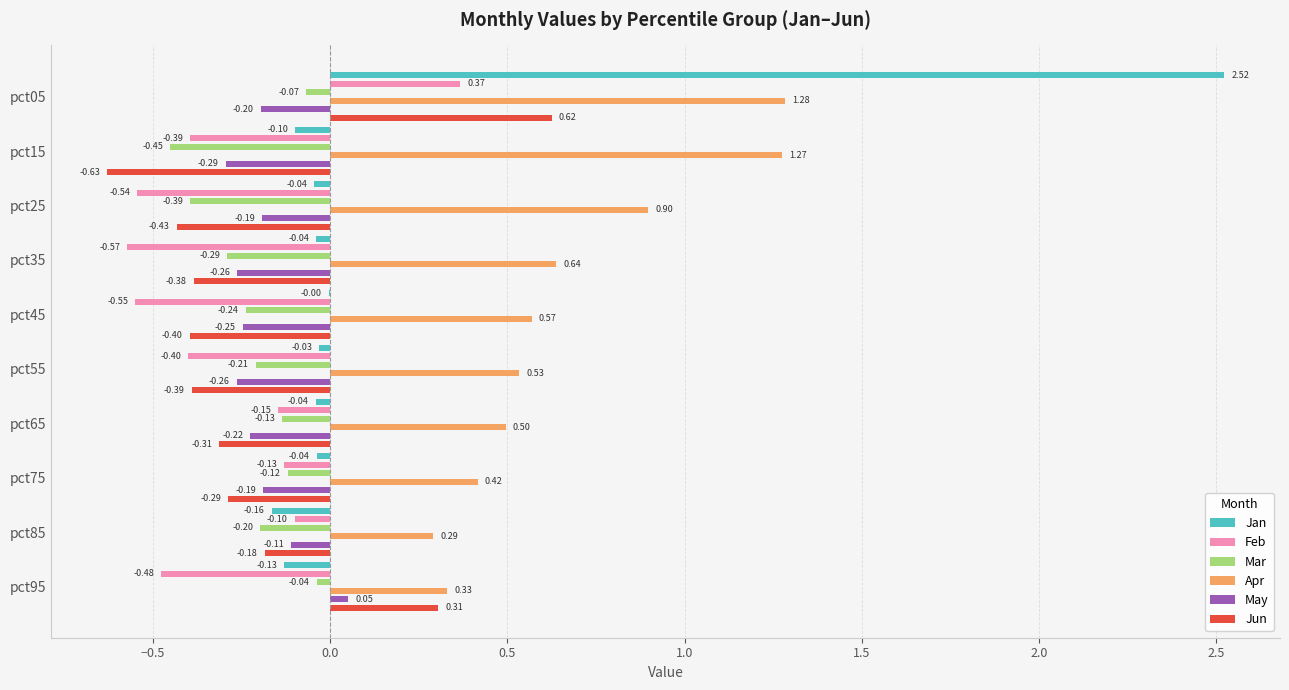

What is the label of the 7th bar from the right?

0.5